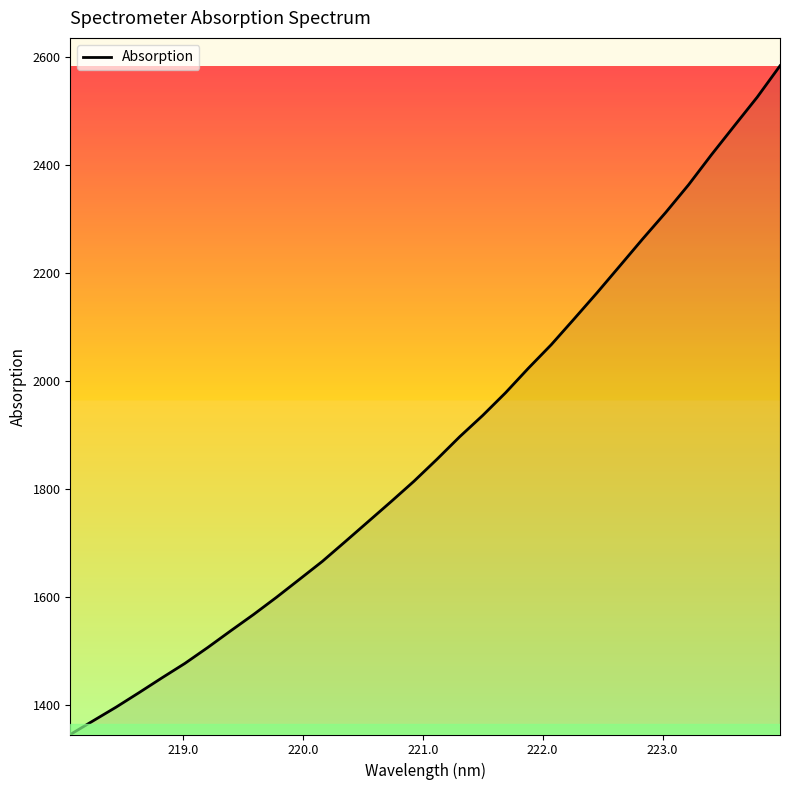

What is the difference between the maximum and minimum values?

1237.7